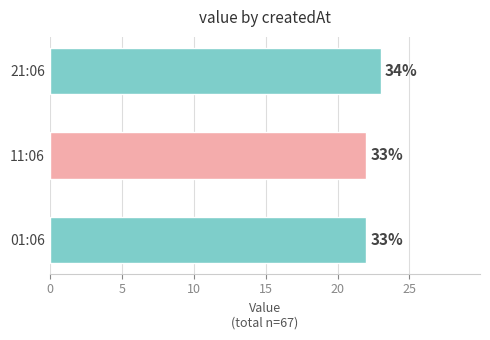

Does the chart contain any negative values?

No